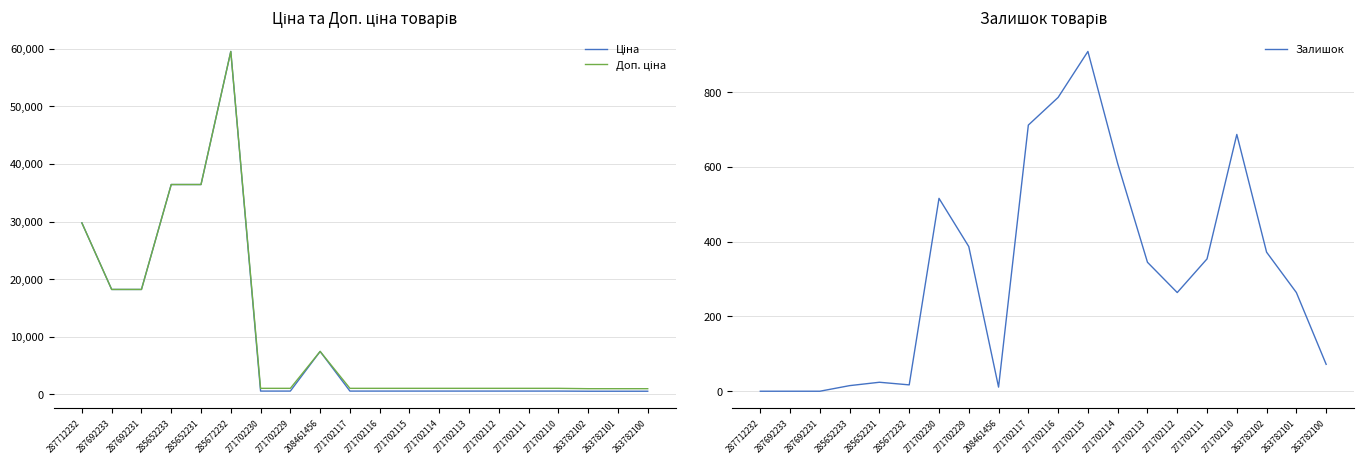

What position from the left is 271702116?

11